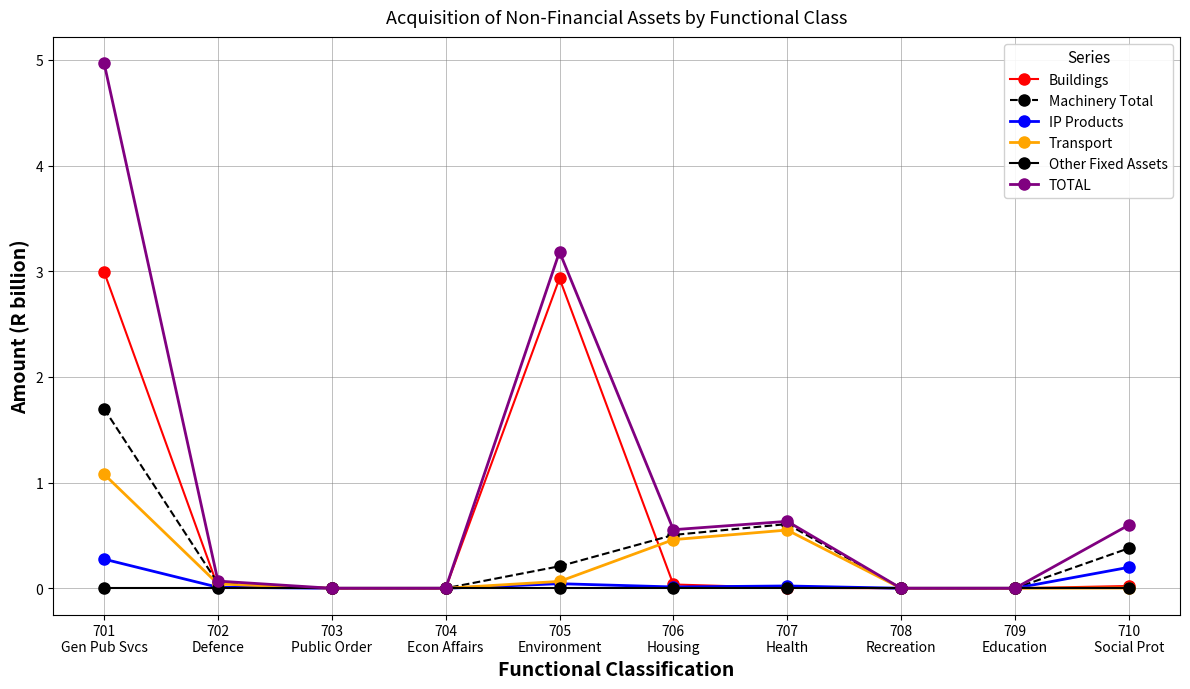

Which series has the largest total across all categories?

TOTAL